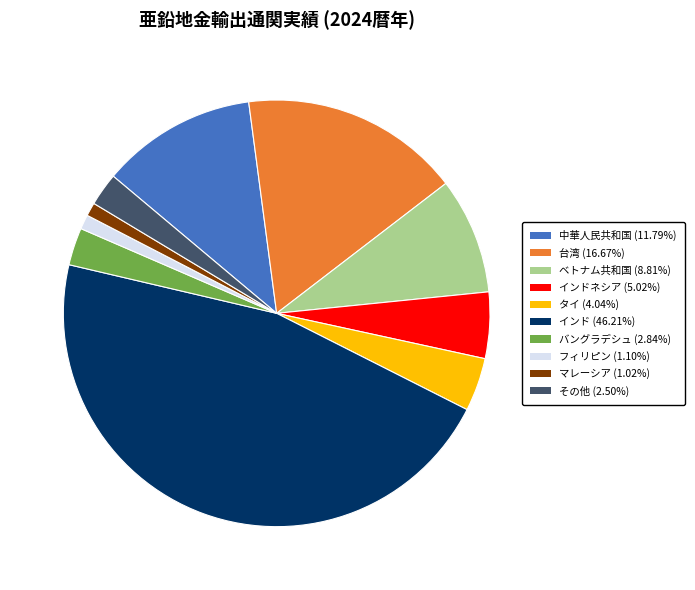

How many segments does this pie chart have?

10